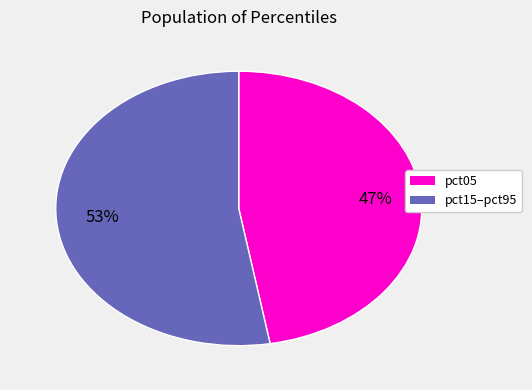

To the nearest percent, what is the average slice percentage?

50%